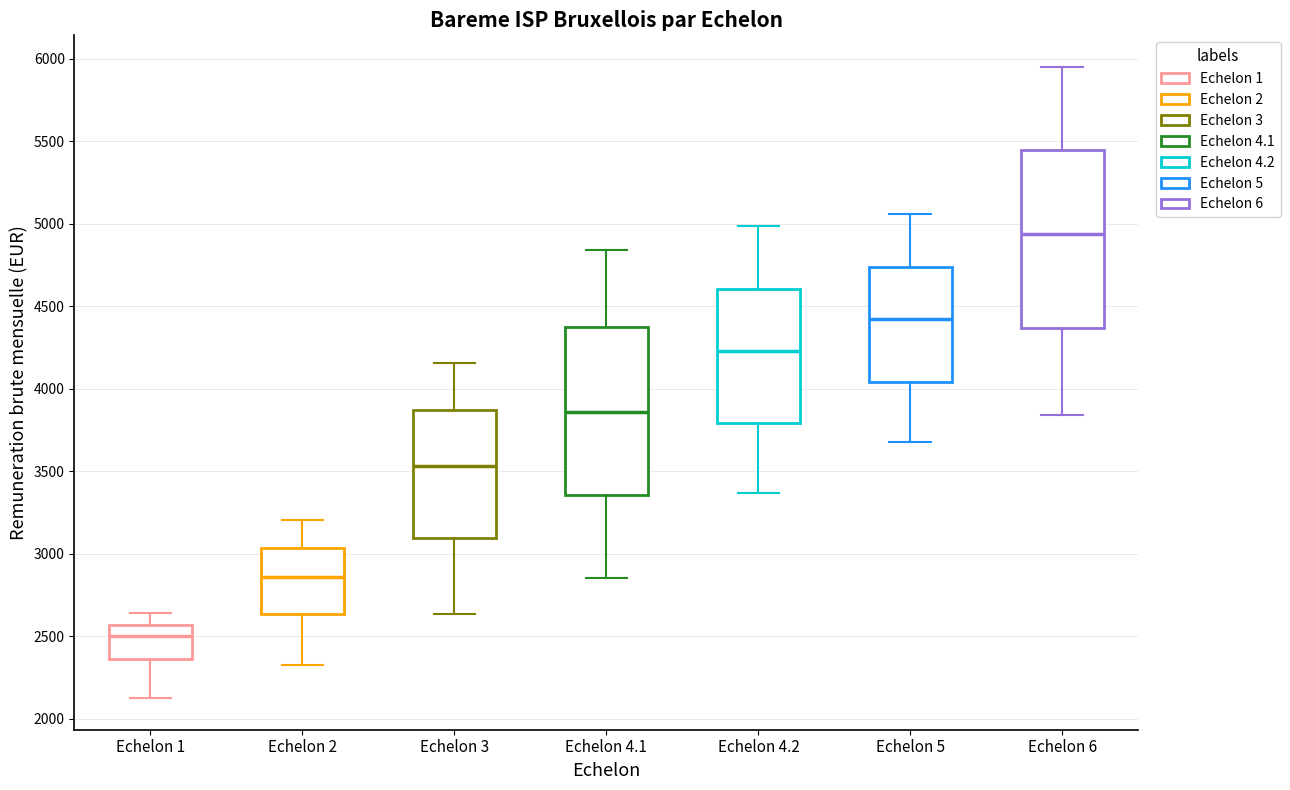

Reading left to right, transcribe this box plot: for each box, give where its median line is, the range the box spans, and where its two whiskers end, as read against the y-axis. The values are not printed on the chart, so give them approximately, as read against the axis.

Echelon 1: median 2500, box 2350 to 2550, whiskers 2150 to 2650
Echelon 2: median 2850, box 2650 to 3050, whiskers 2350 to 3200
Echelon 3: median 3550, box 3100 to 3850, whiskers 2650 to 4150
Echelon 4.1: median 3850, box 3350 to 4400, whiskers 2850 to 4850
Echelon 4.2: median 4250, box 3800 to 4600, whiskers 3350 to 5000
Echelon 5: median 4400, box 4050 to 4750, whiskers 3700 to 5050
Echelon 6: median 4950, box 4350 to 5450, whiskers 3850 to 5950